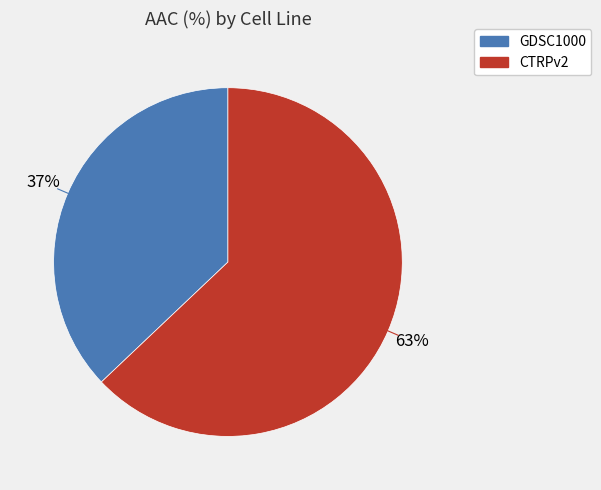

What is the ratio of the value at GDSC1000 to the value at CTRPv2?

0.6